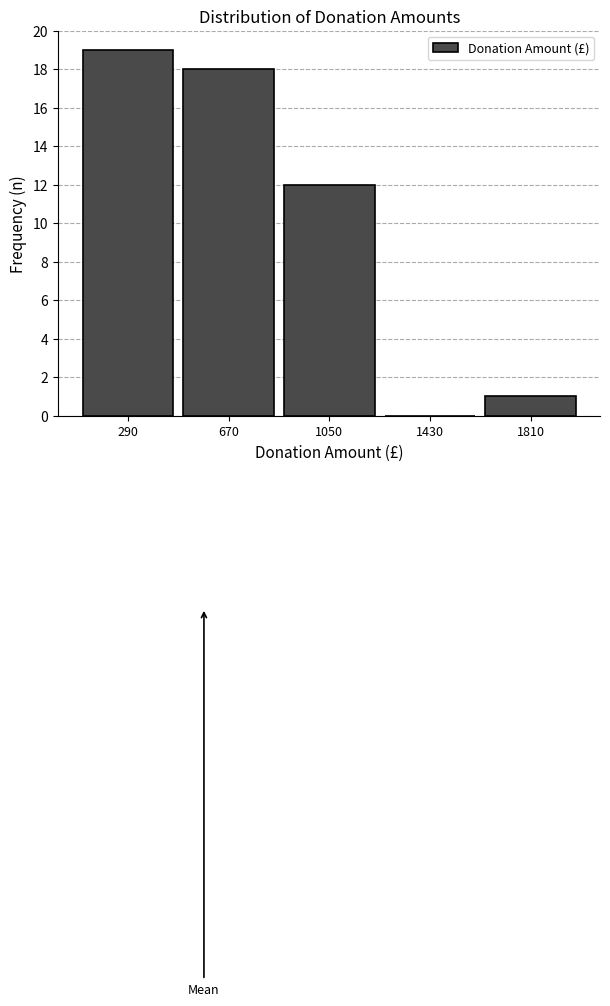

Reading left to right, transcribe this chart: for each bar, give the range it covers on the x-axis and its height. Neither the bar edges nor the heights are printed on the chart, so give them approximately, as read against the axes.

100 to 480: 19
480 to 860: 18
860 to 1240: 12
1240 to 1620: 0
1620 to 2000: 1